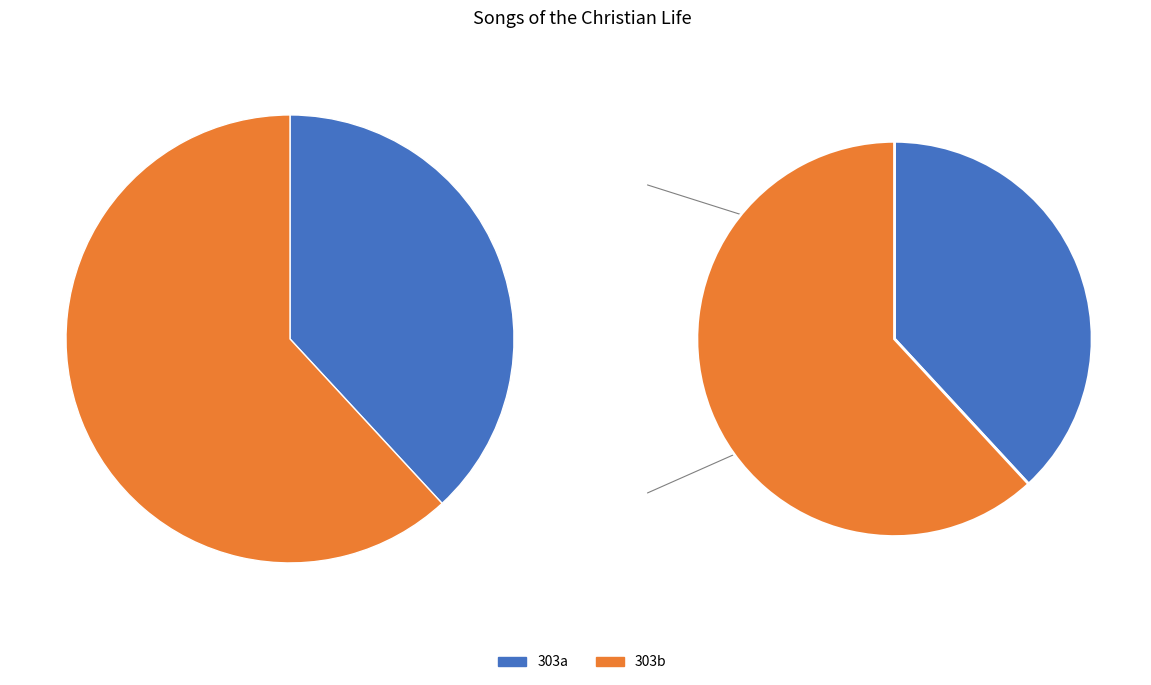

How many slices are in this pie chart?

2